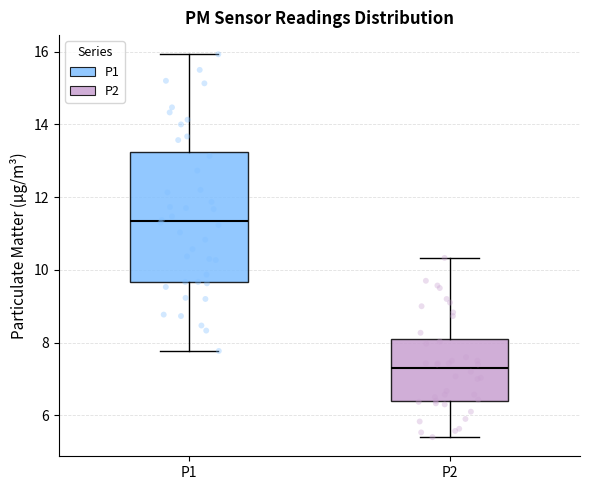

Comparing the boxes themselves (not the whiskers), which one is the tallest?

P1